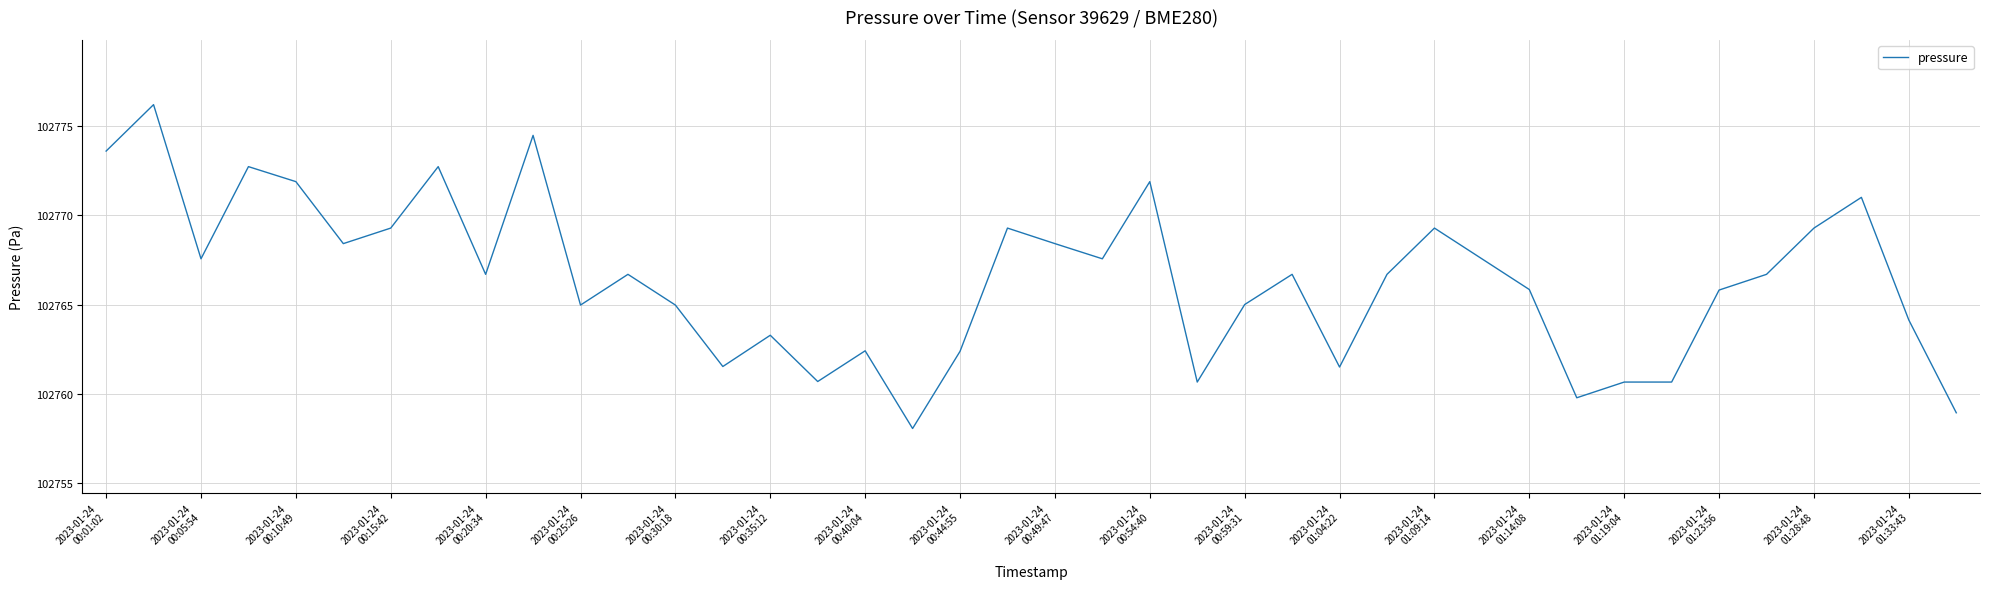

How many lines are shown in the chart?

1